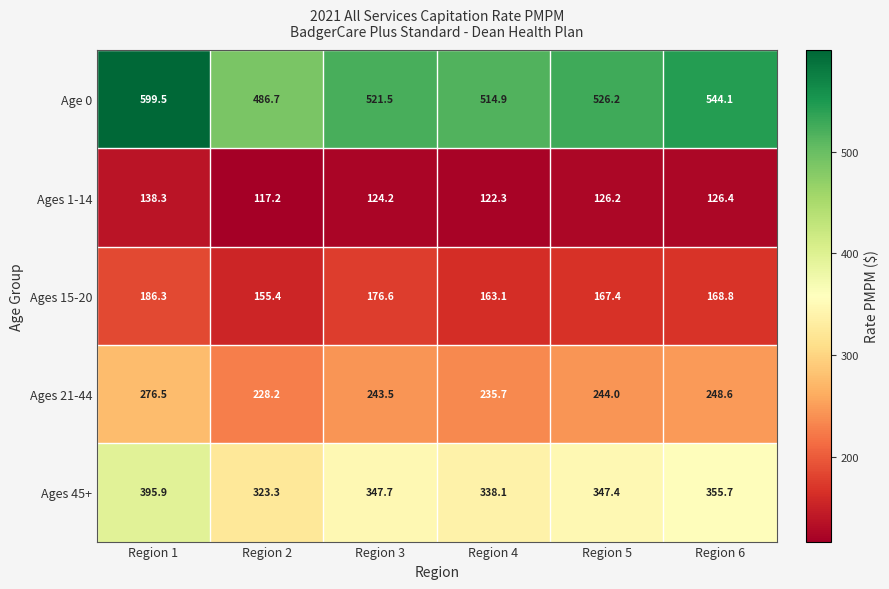

True or false: Ages 15-20 has a value of 46.1 at Region 4.

False